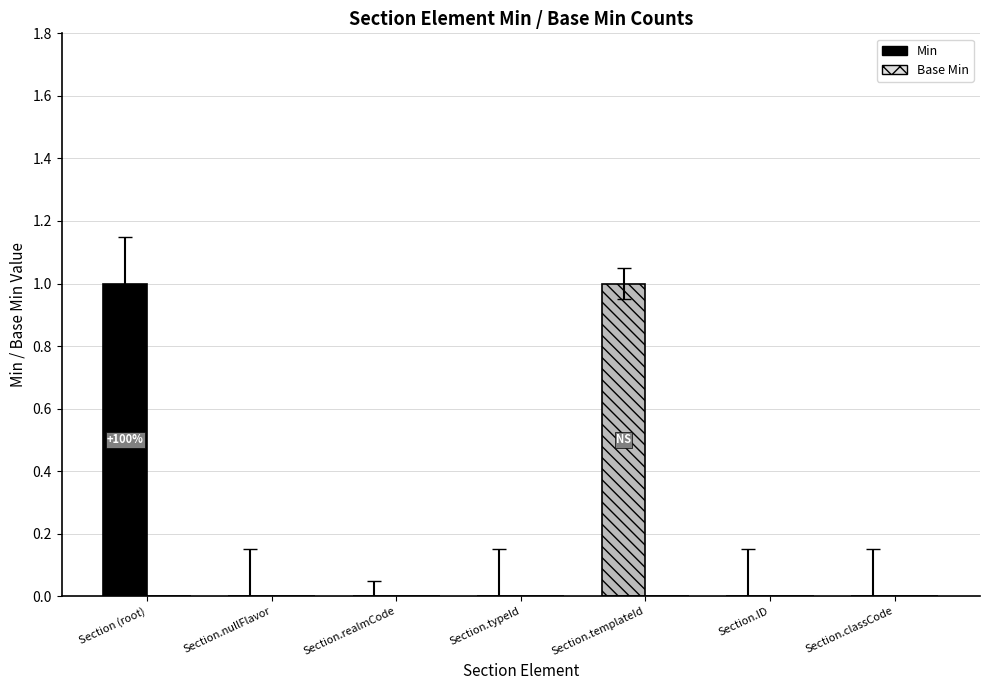

Reading left to right, list all the values displayed in this chart.

Section (root)=1	Section.nullFlavor=0	Section.realmCode=0	Section.typeId=0	Section.templateId=1	Section.ID=0	Section.classCode=0